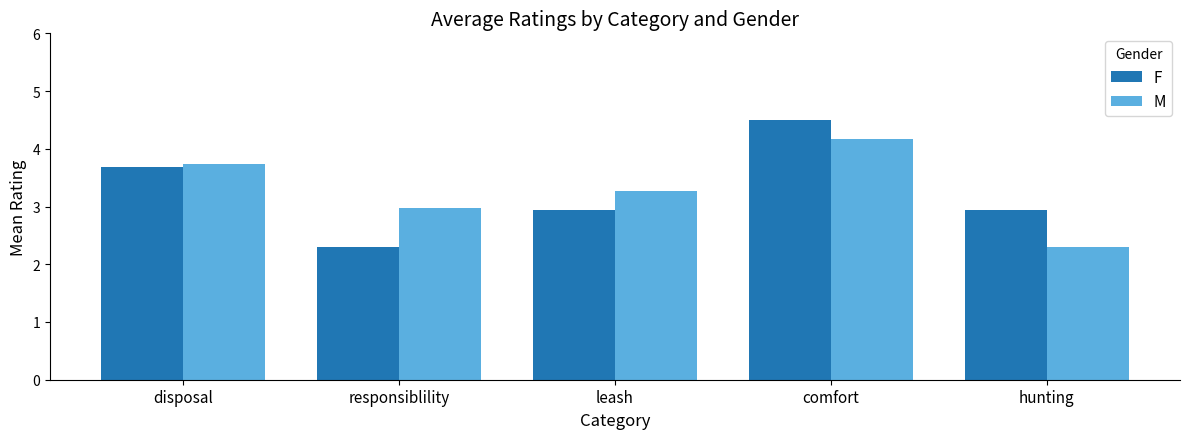

At which label does M first exceed 3?

disposal